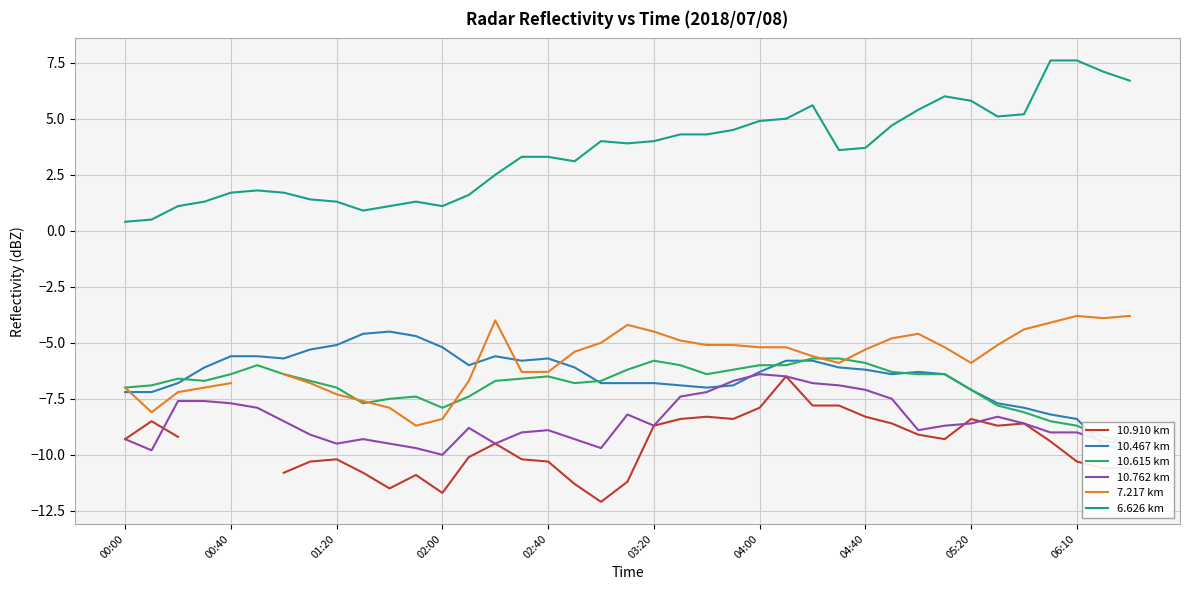

Which series has the largest range (max minus min)?

6.626 km